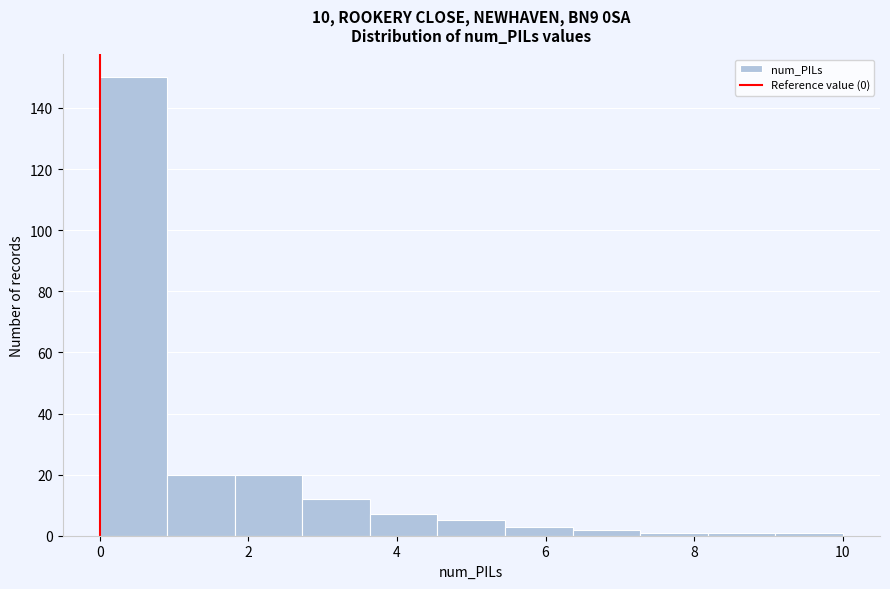

How tall is the bar that spans 0.0 to 1.0 on the x-axis? Neither the bar edges nor the heights are printed on the chart, so give them approximately, as read against the axes.

150